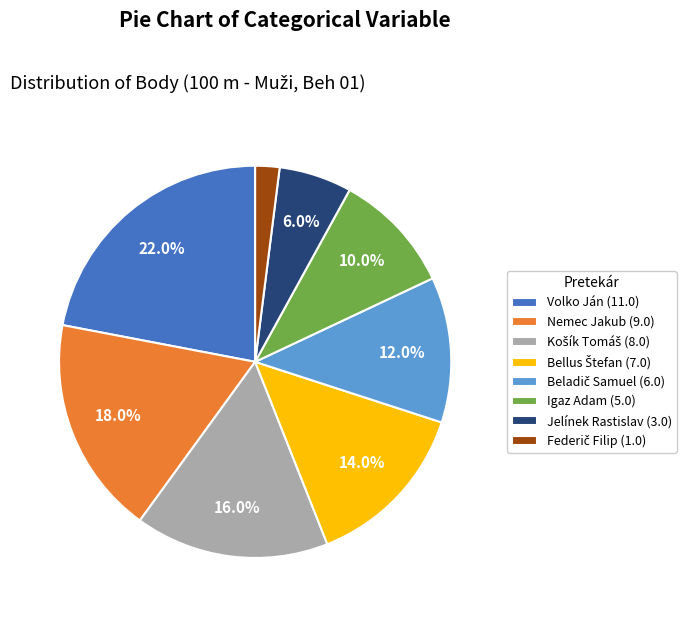

Is there a majority slice in this chart?

No